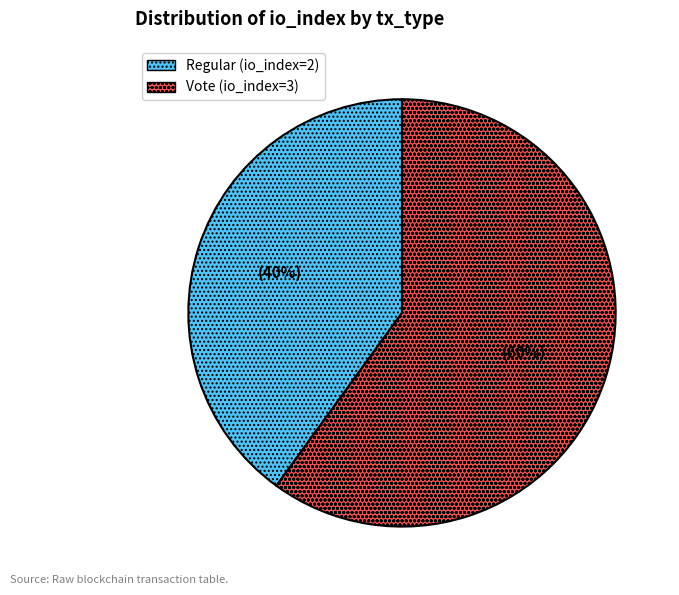

What is the smallest slice in the pie chart?

Regular (io_index=2)